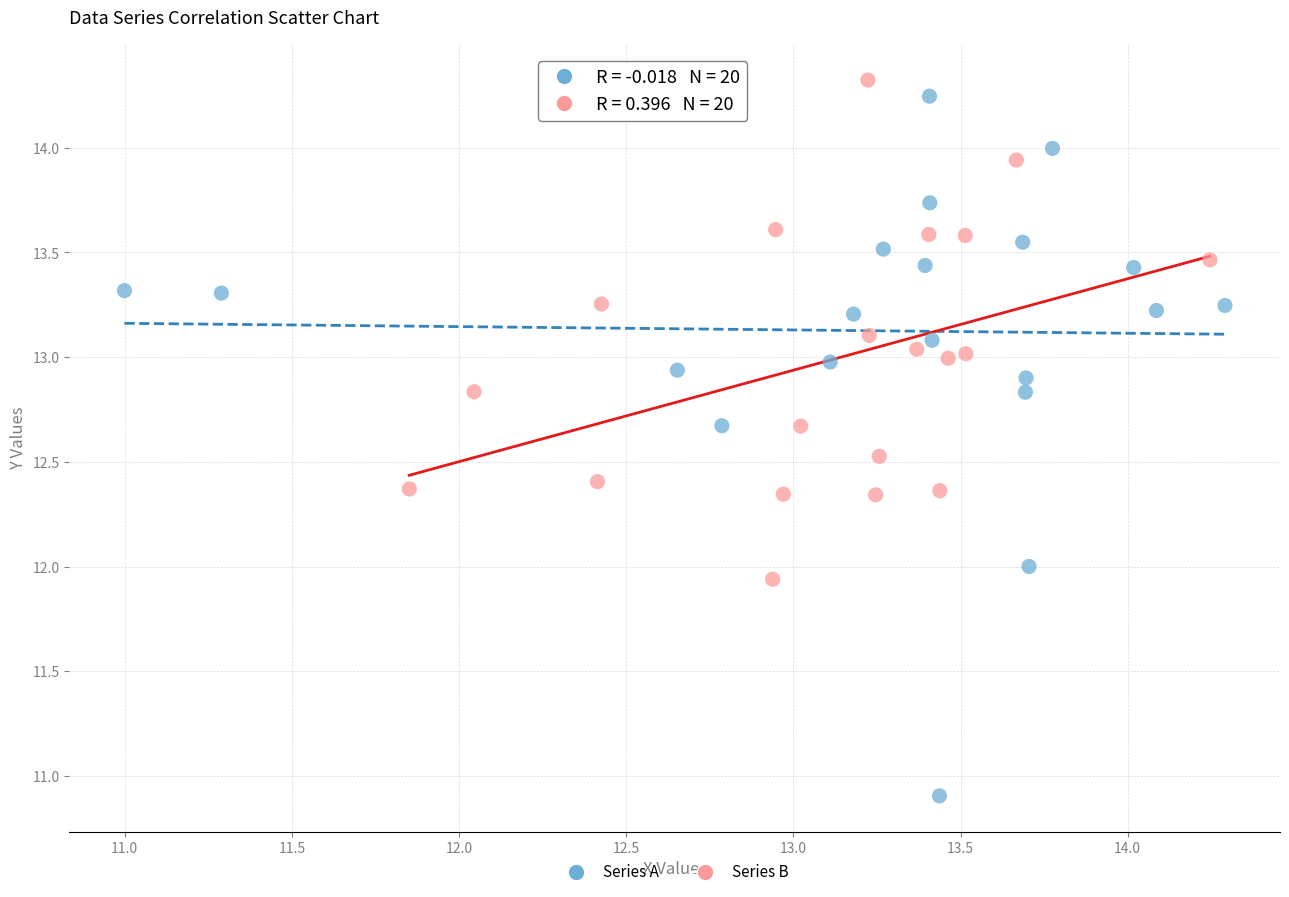

What are all the series names shown in the legend?

Series A, Series B